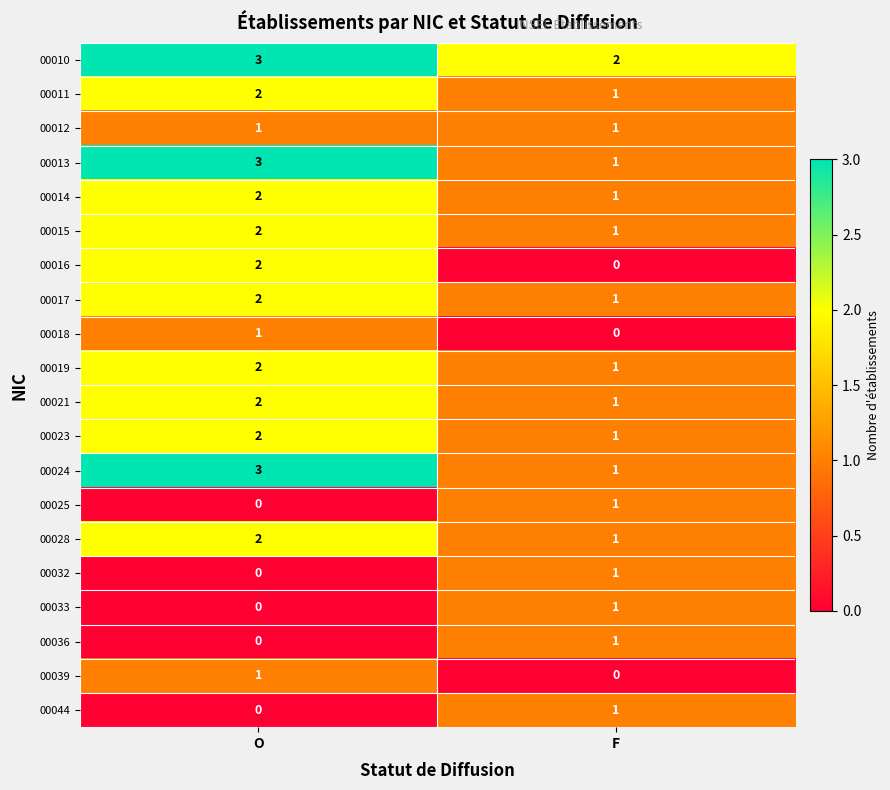

Is the value of 00011 at O greater than the value of 00012 at O?

Yes